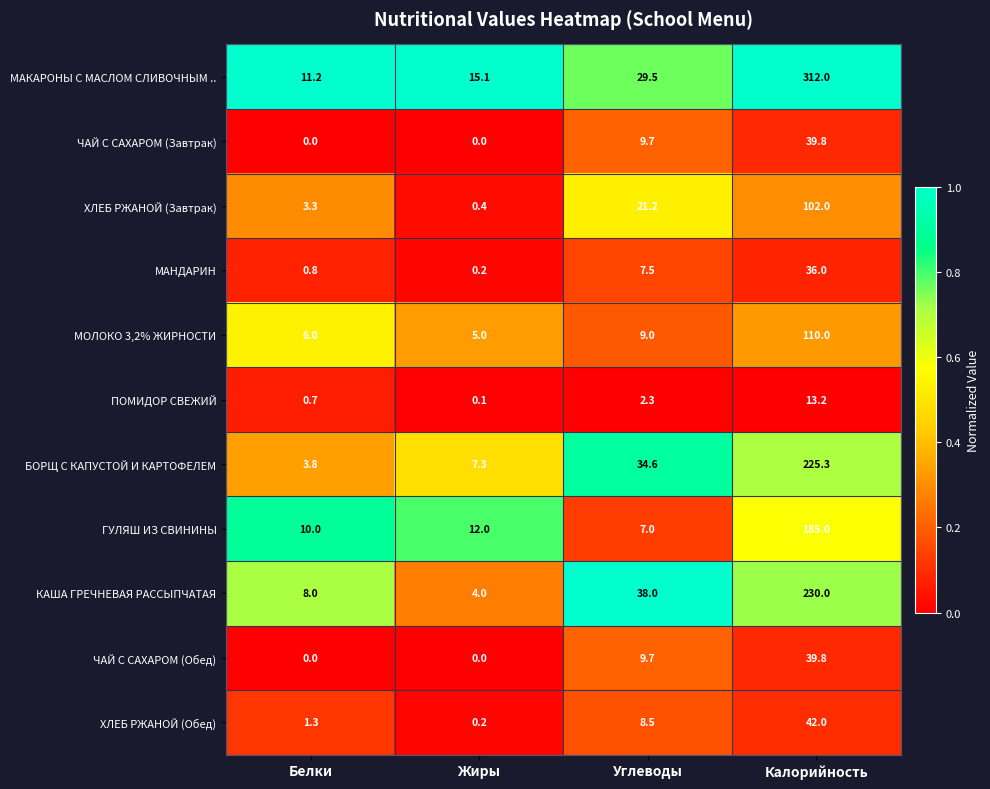

What is the difference between the highest and lowest values at Углеводы?

35.7